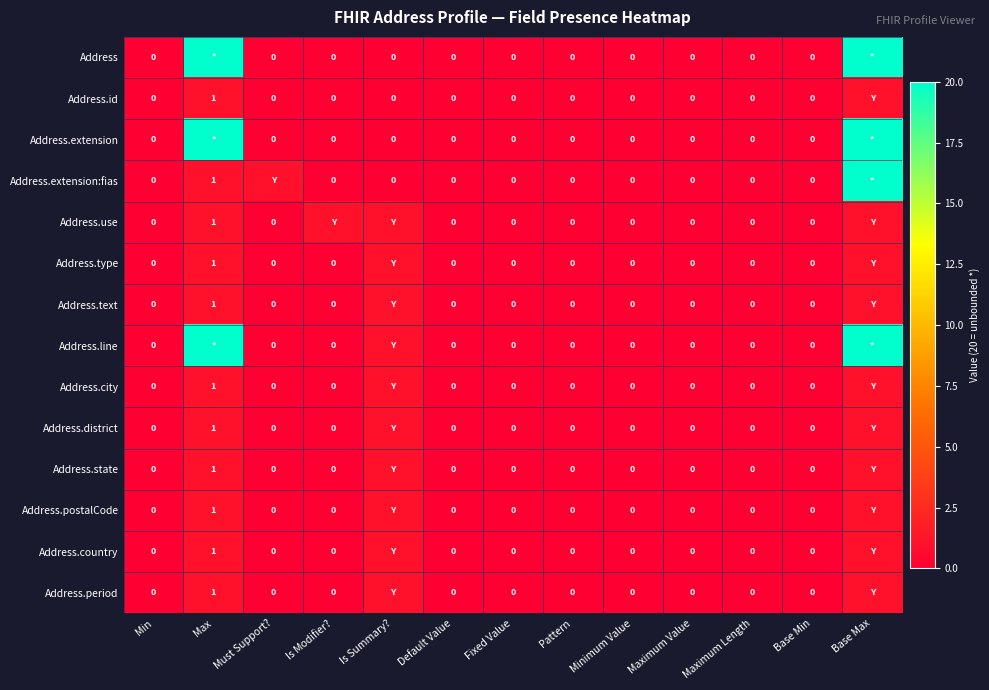

Where is Address.extension:fias nearest to the value 10?

Max